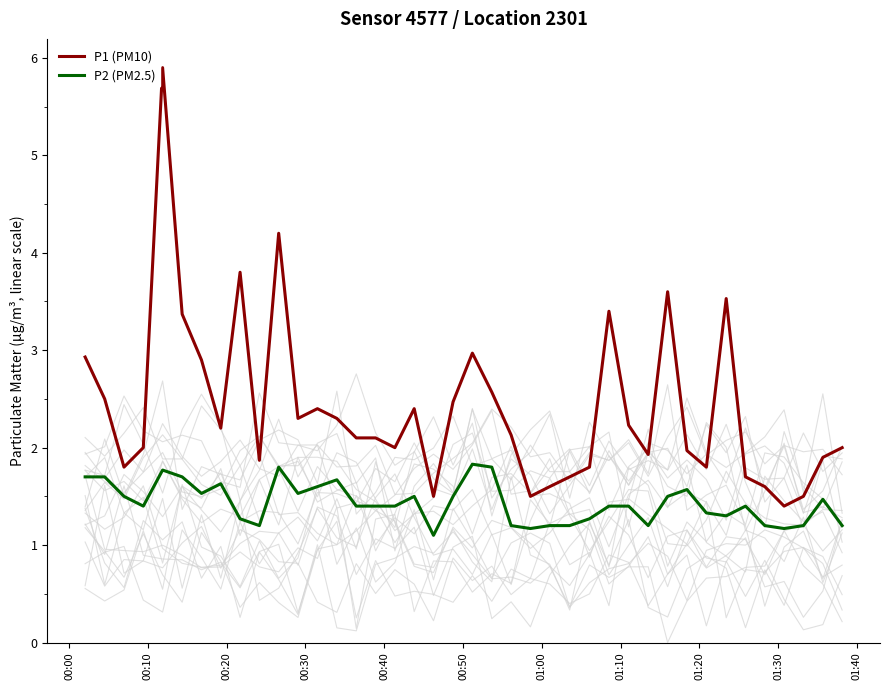

What is the minimum value for P1 (PM10)?

1.4